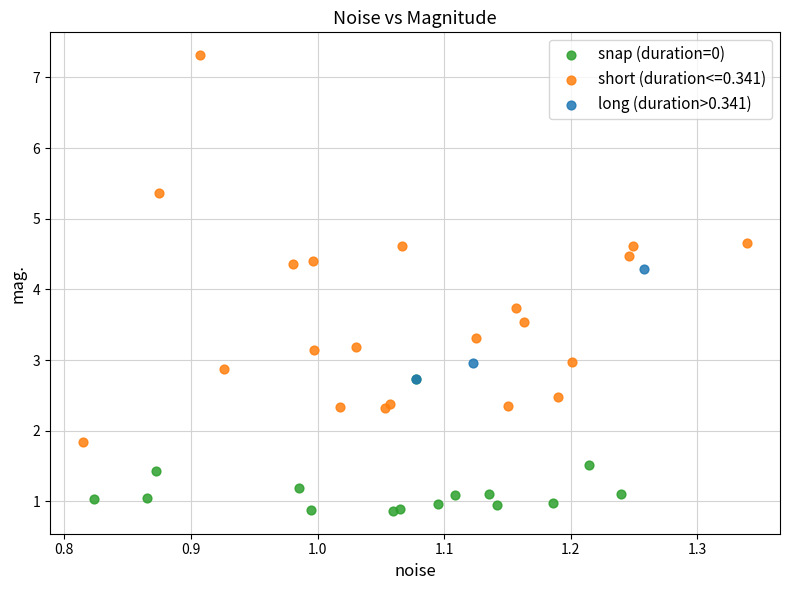

Which series has the largest Y range (max minus min)?

short (duration<=0.341)